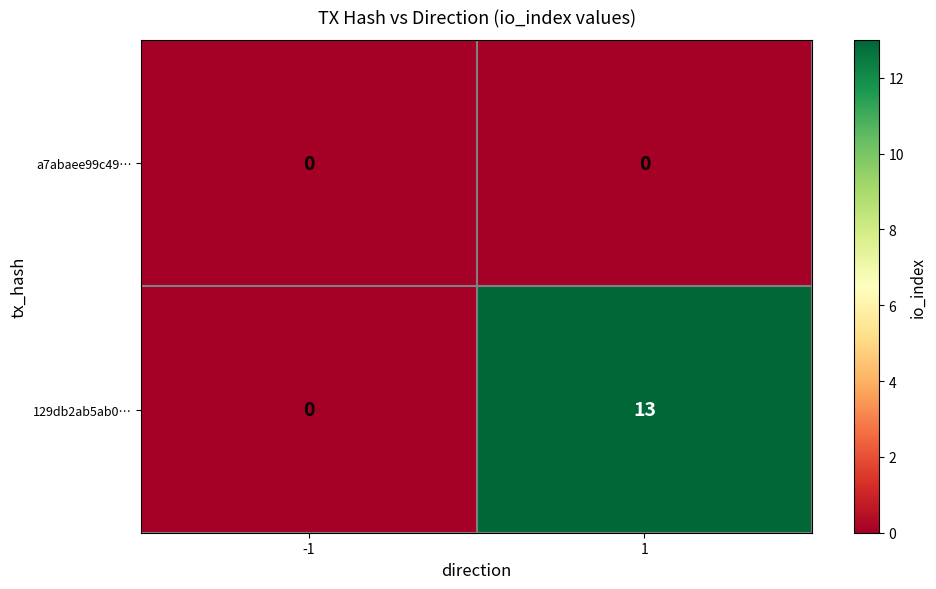

Reading left to right, transcribe all the data shown in this chart.

a7abaee99c49…: -1=0	1=0
129db2ab5ab0…: -1=0	1=13